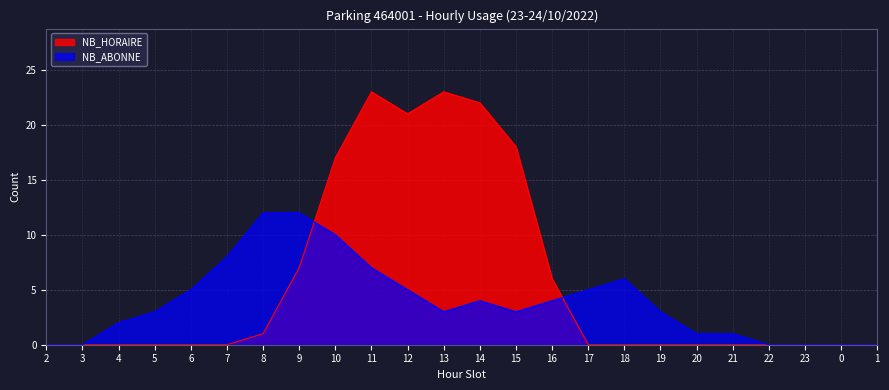

The NB_ABONNE series shows 8 at 7. True or false?

True